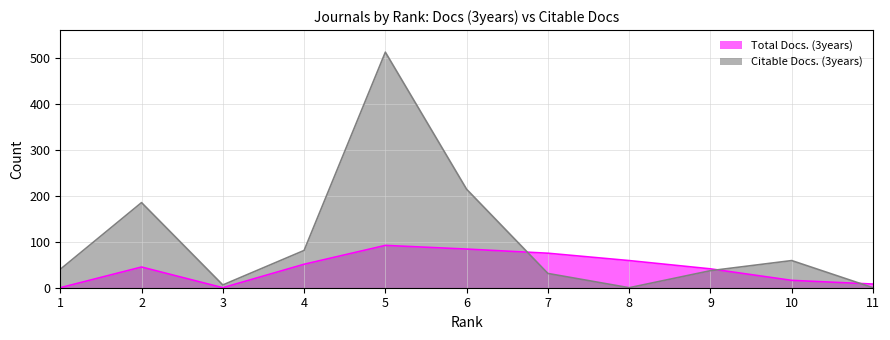

Does the chart display data point markers on the line(s)?

No